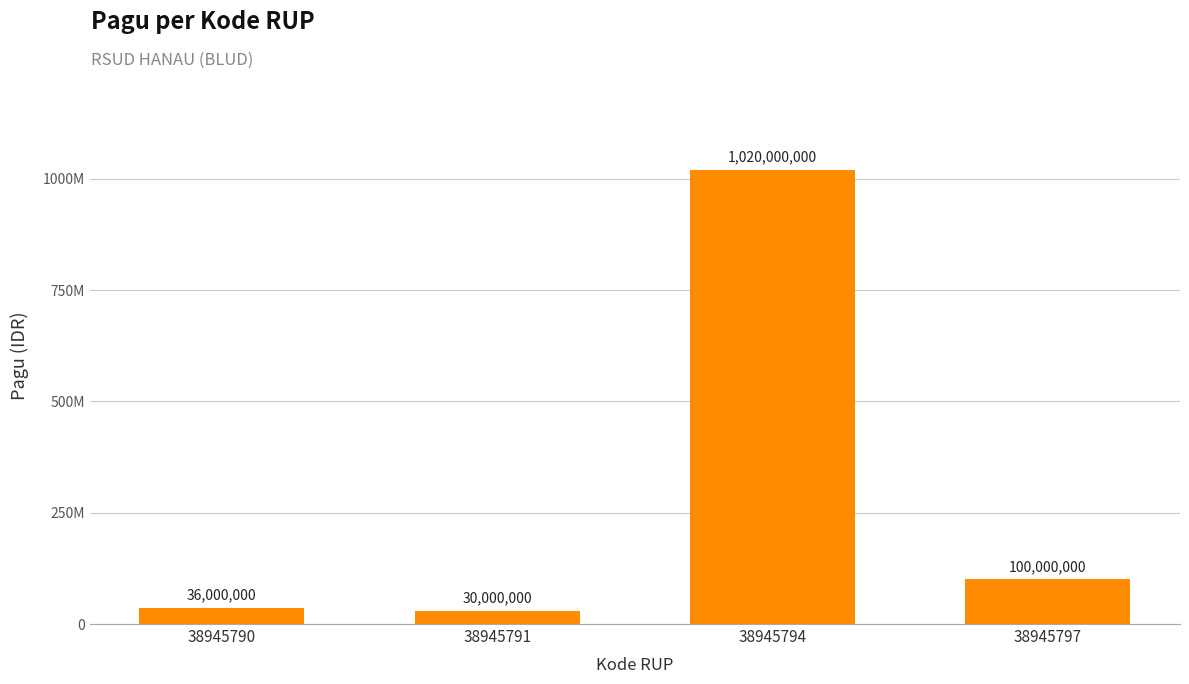

True or false: the data shows 473695469 at 38945794.

False